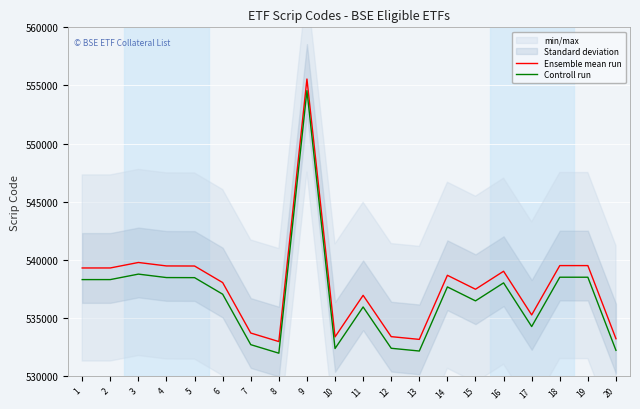

How many data points in Controll run are above 537683?

9